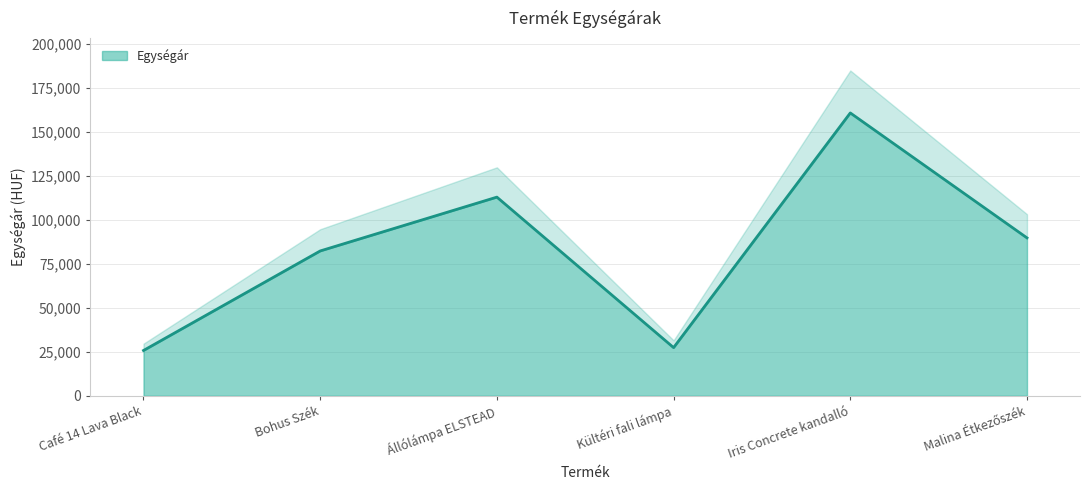

How many data points are above 89766?

2